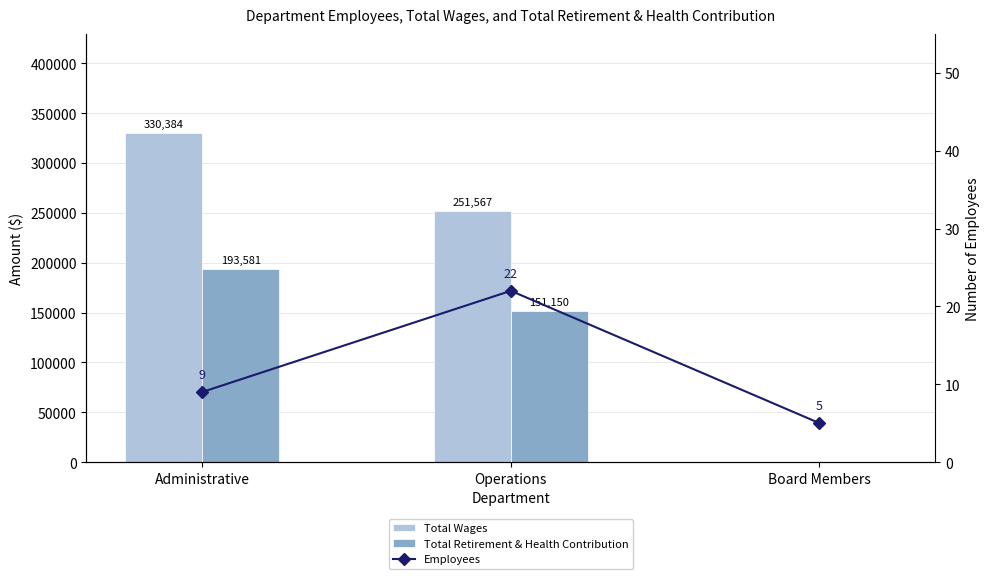

At Board Members, list the series in order from smallest to largest.

Total Wages, Total Retirement & Health Contribution, Employees